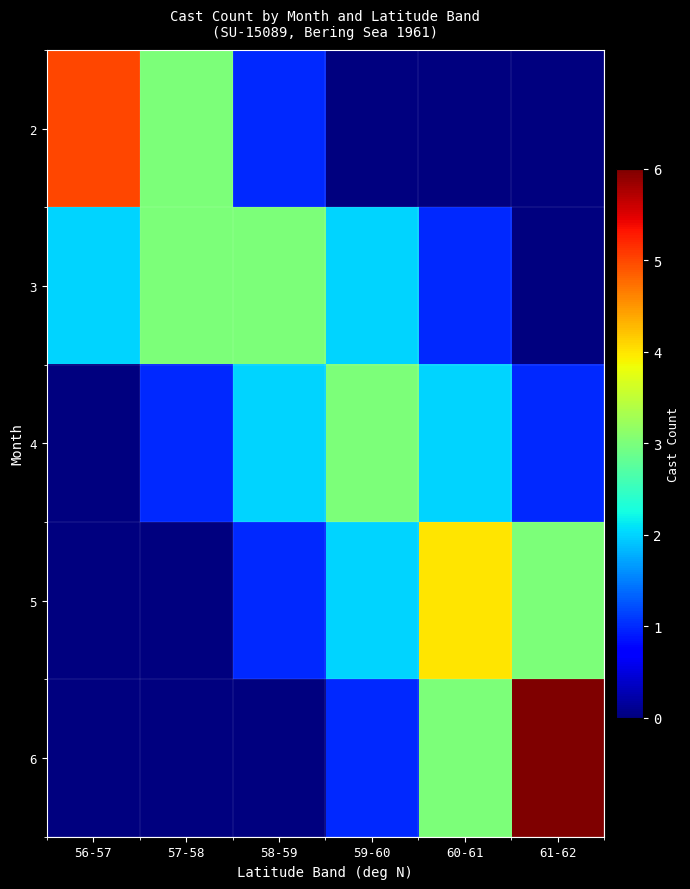

Count the number of categories in the chart.

6